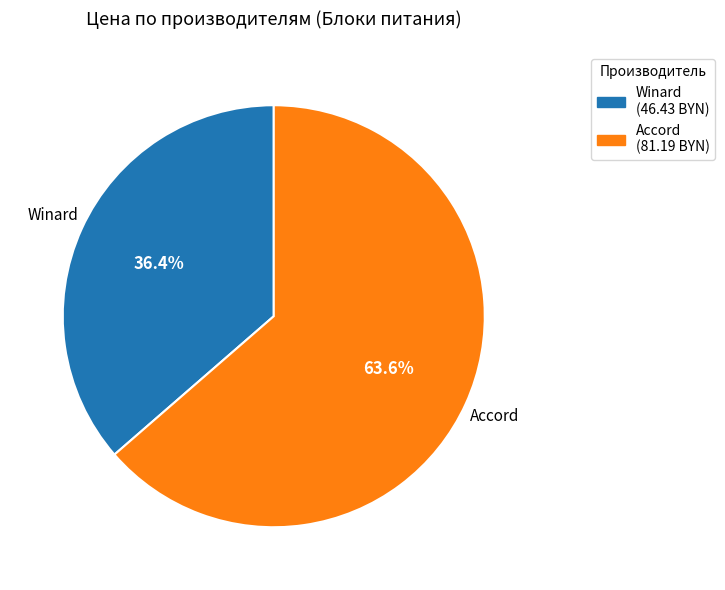

How many slices are in this pie chart?

2